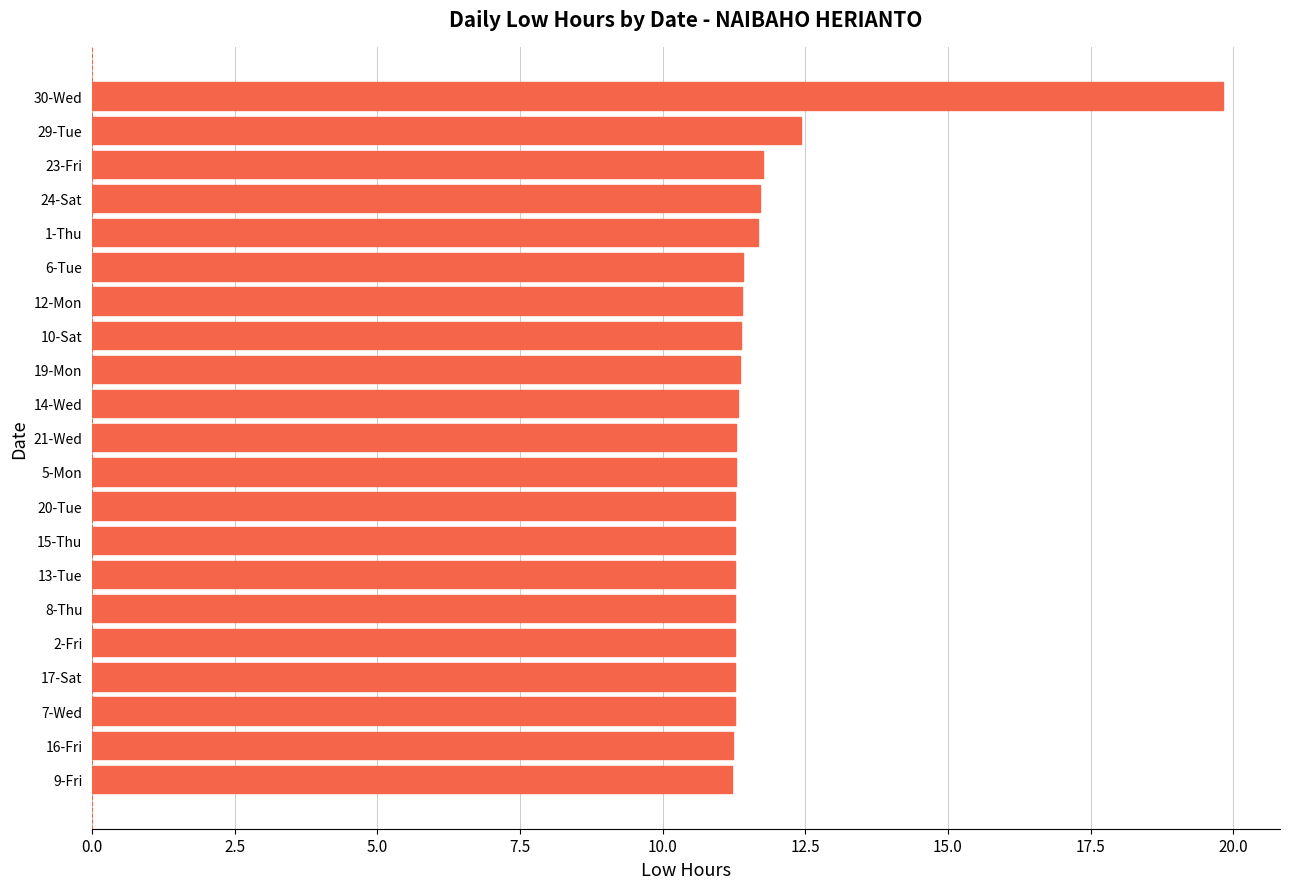

The value at 23-Fri is 2.4. True or false?

False